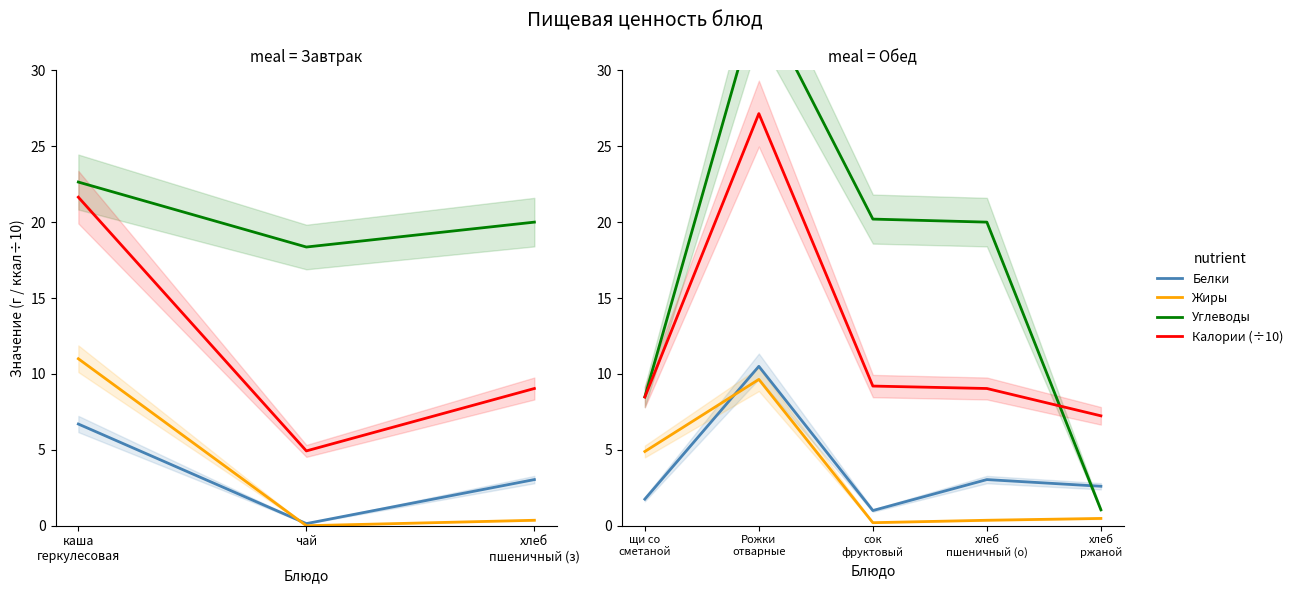

True or false: Жиры and Углеводы cross at least once.

False